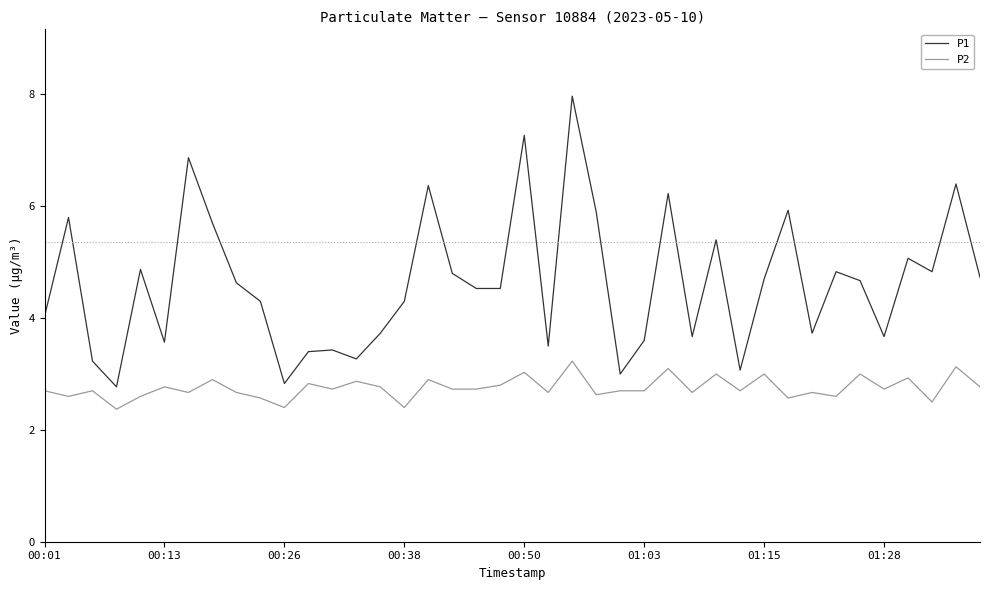

True or false: P2 and P1 intersect in this chart.

False